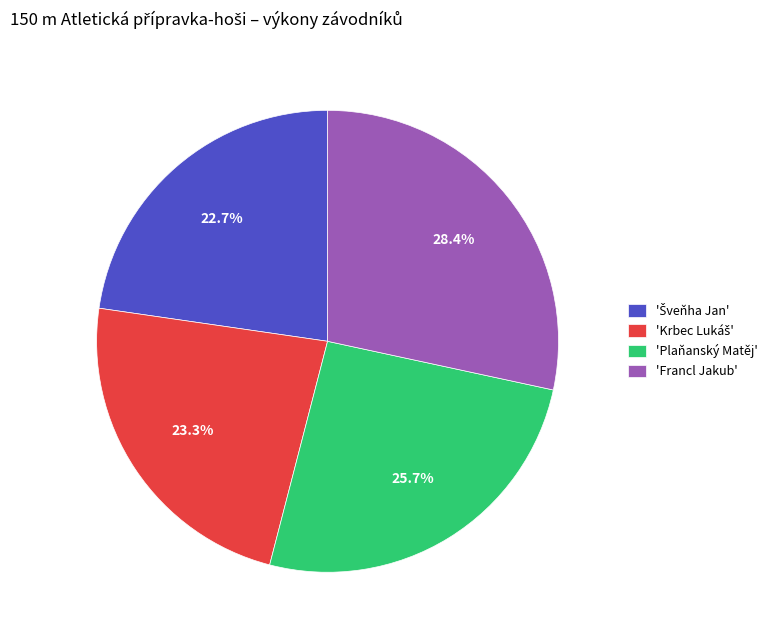

What percentage do 'Francl Jakub' and 'Plaňanský Matěj' together represent?

54.0%